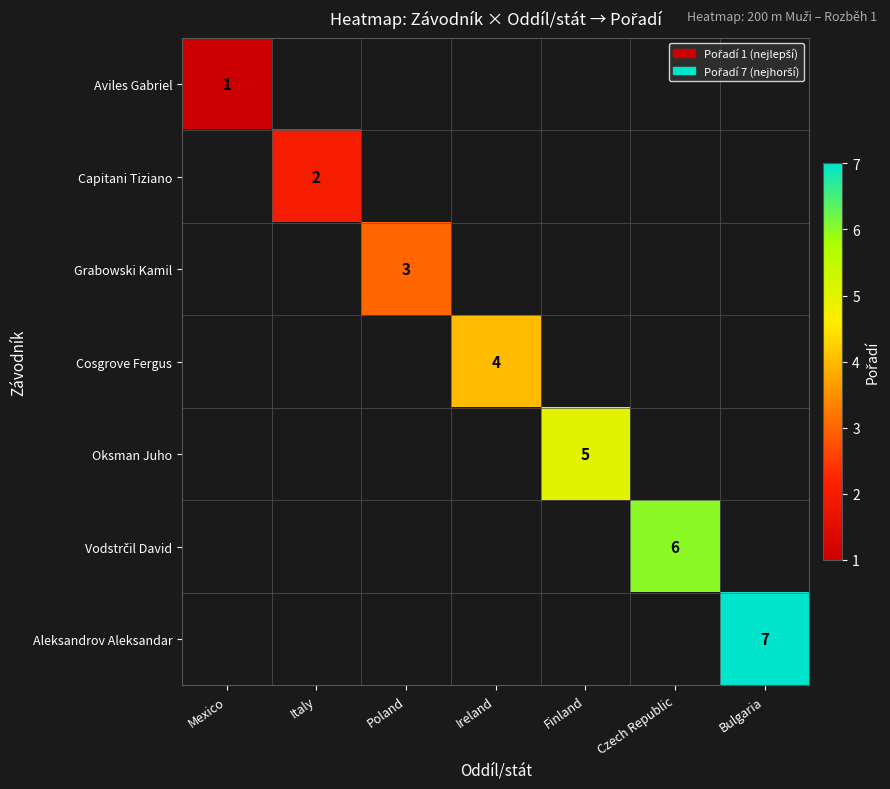

At how many categories does at least one series exceed 3?

4